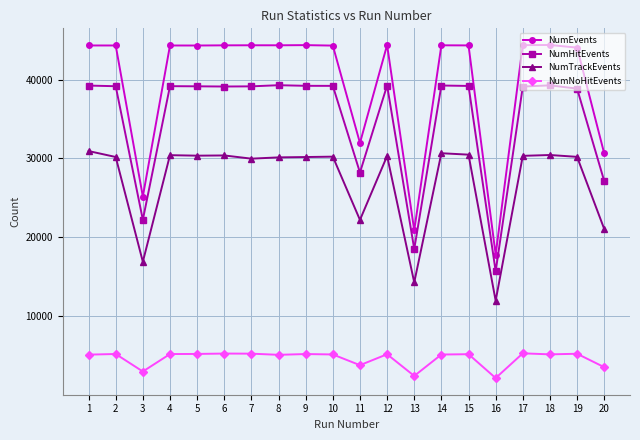

What is the highest value of the NumHitEvents series?

39300